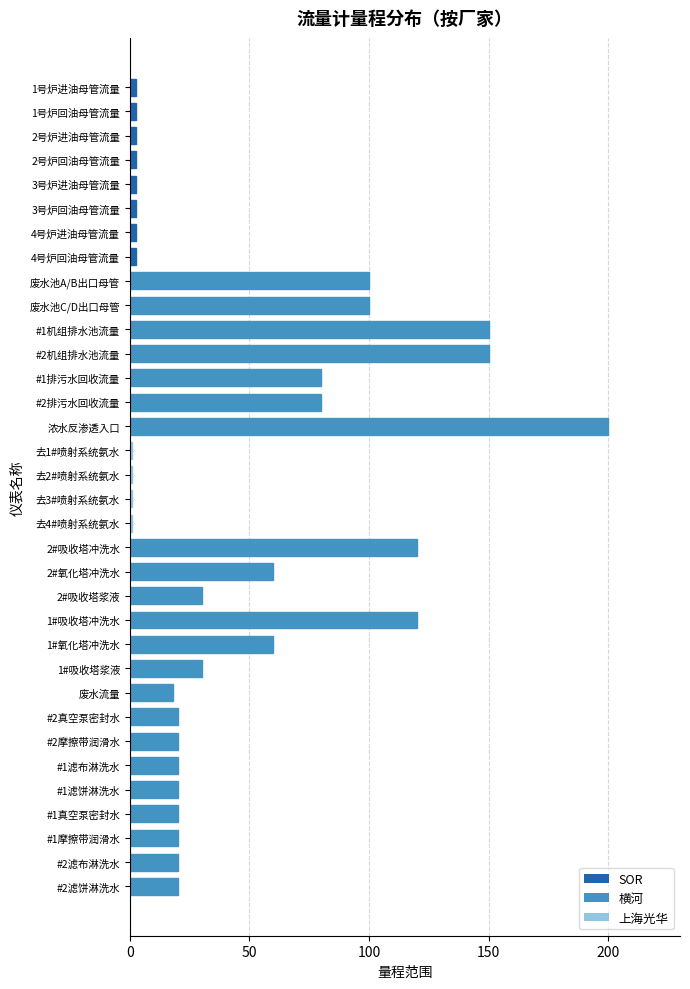

What is the smallest value displayed?

1.0